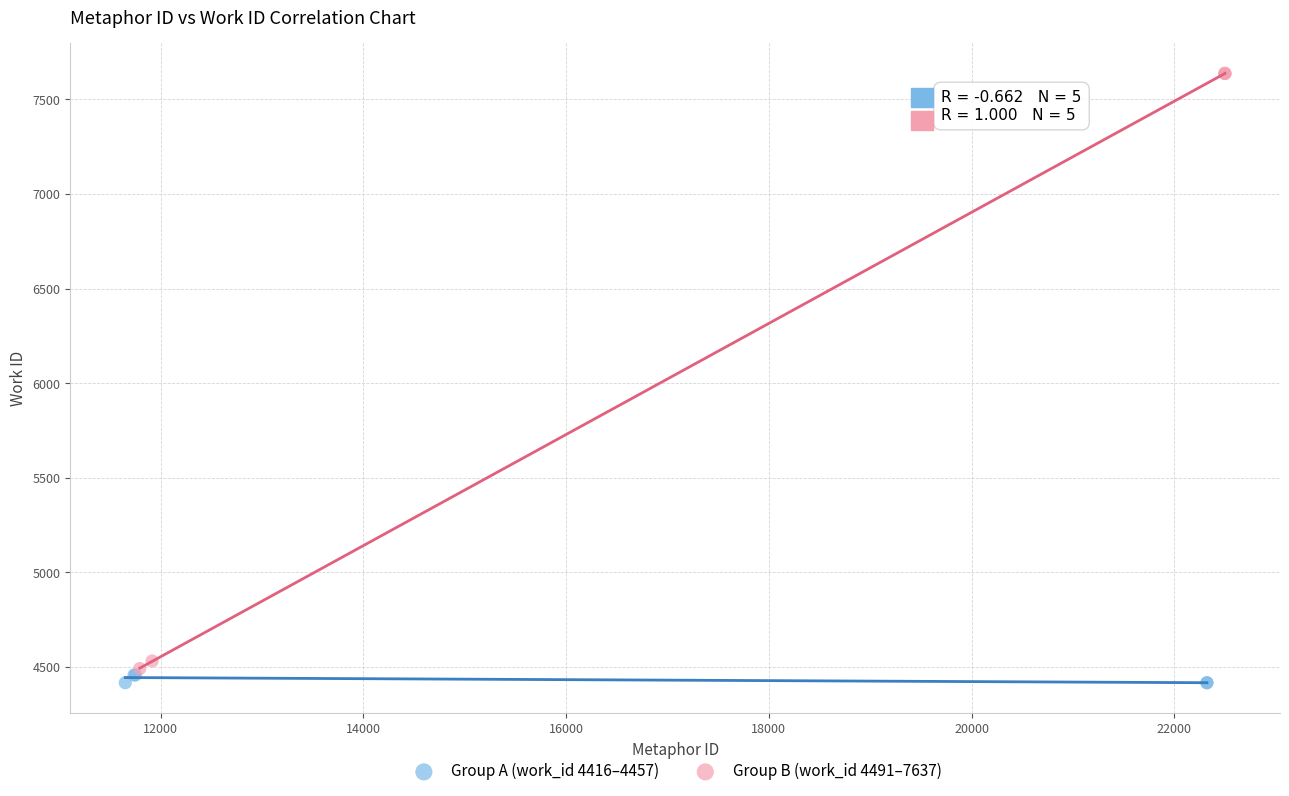

Which series has the largest Y range (max minus min)?

Group B (work_id 4491–7637)